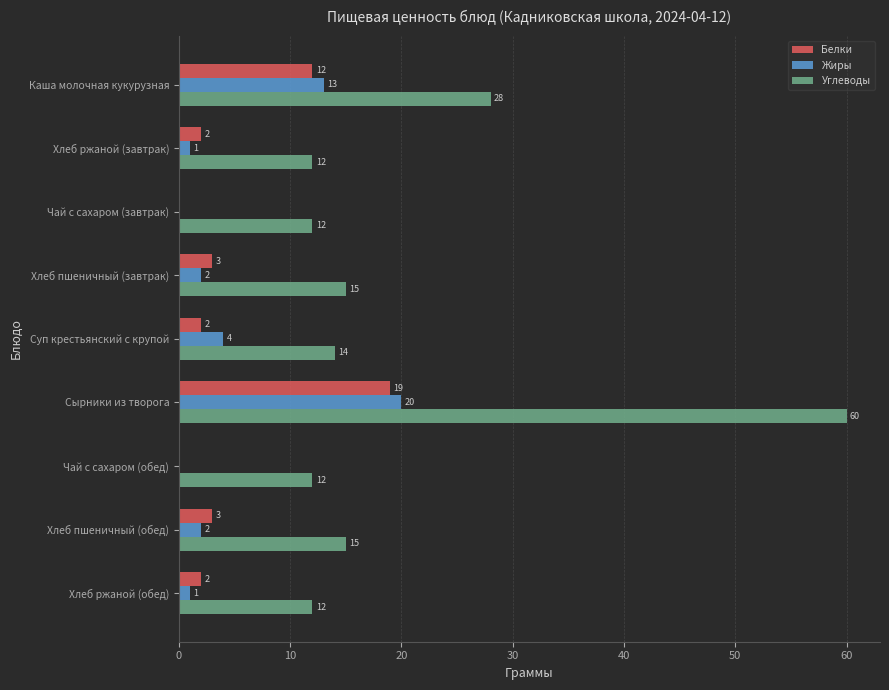

The Белки series shows 0 at Чай с сахаром (завтрак). True or false?

True